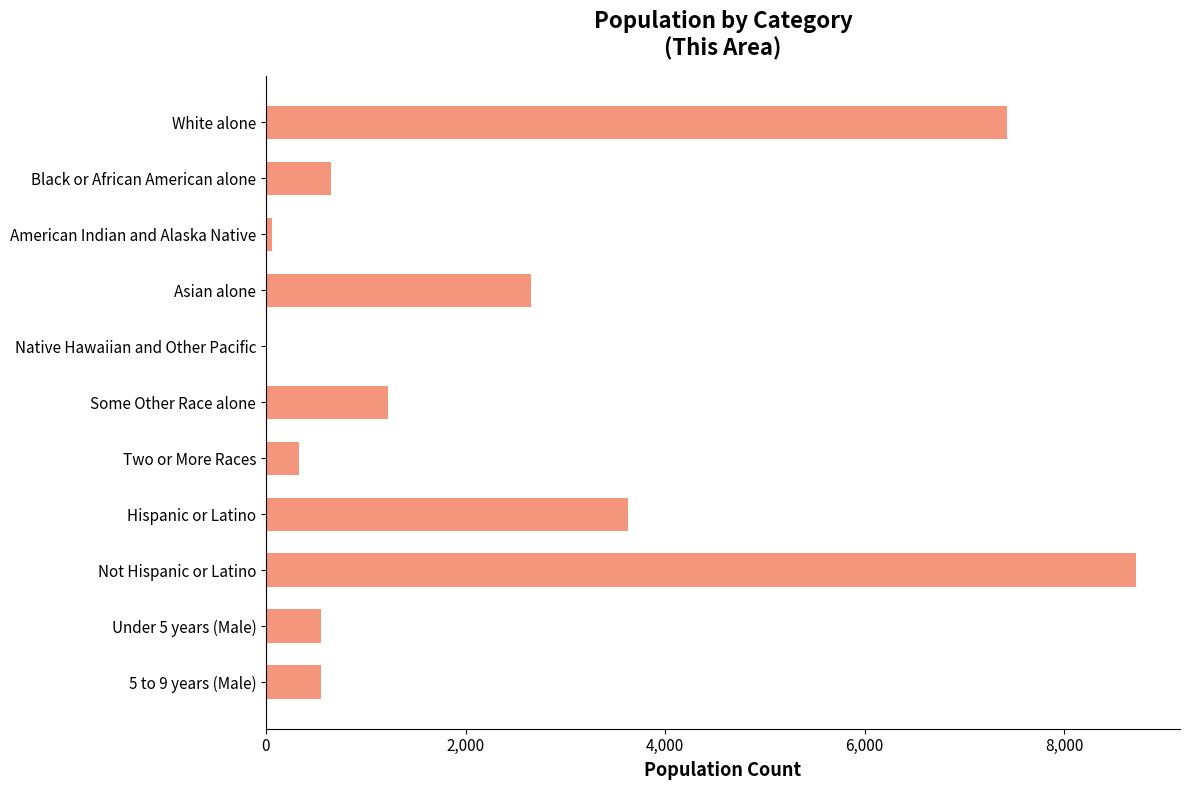

Are the bars grouped side by side (vs. stacked)?

No